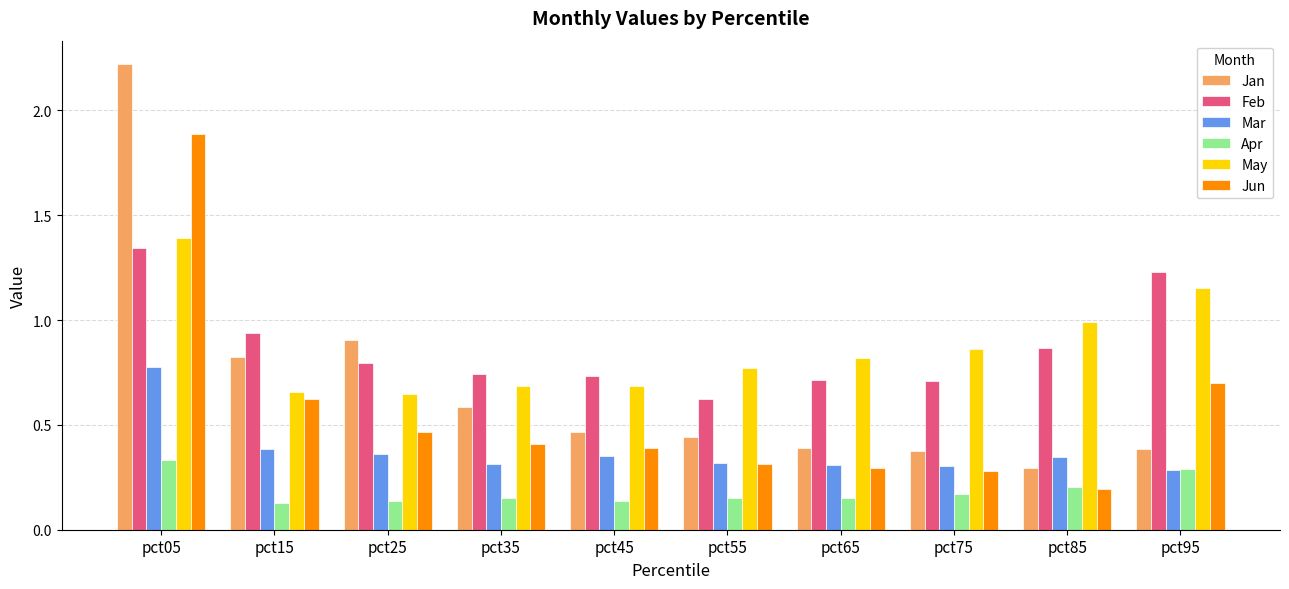

The May series shows 0.8 at pct55. True or false?

True